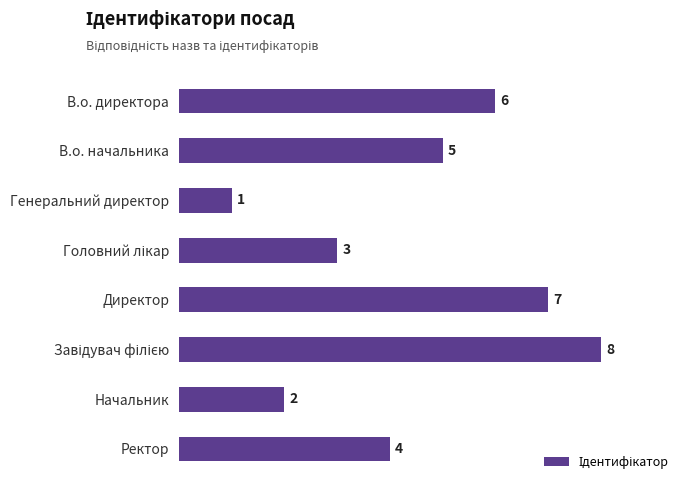

The value at В.о. директора is 2. True or false?

False